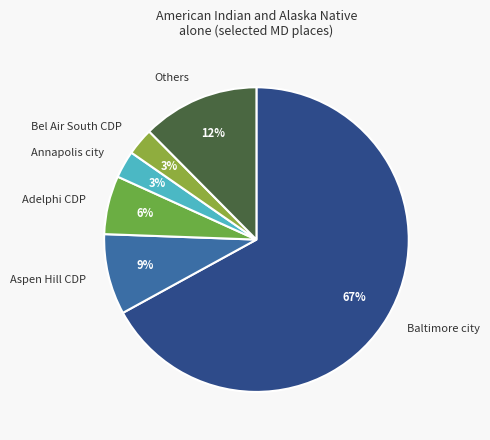

What is the majority slice?

Baltimore city